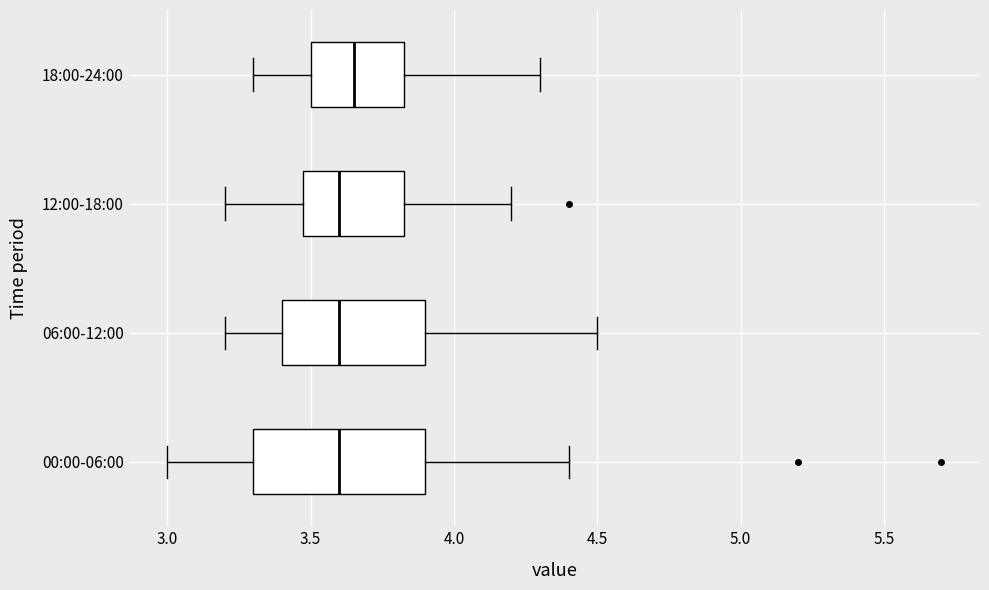

Which box is the widest, from its left edge to its right edge?

00:00-06:00